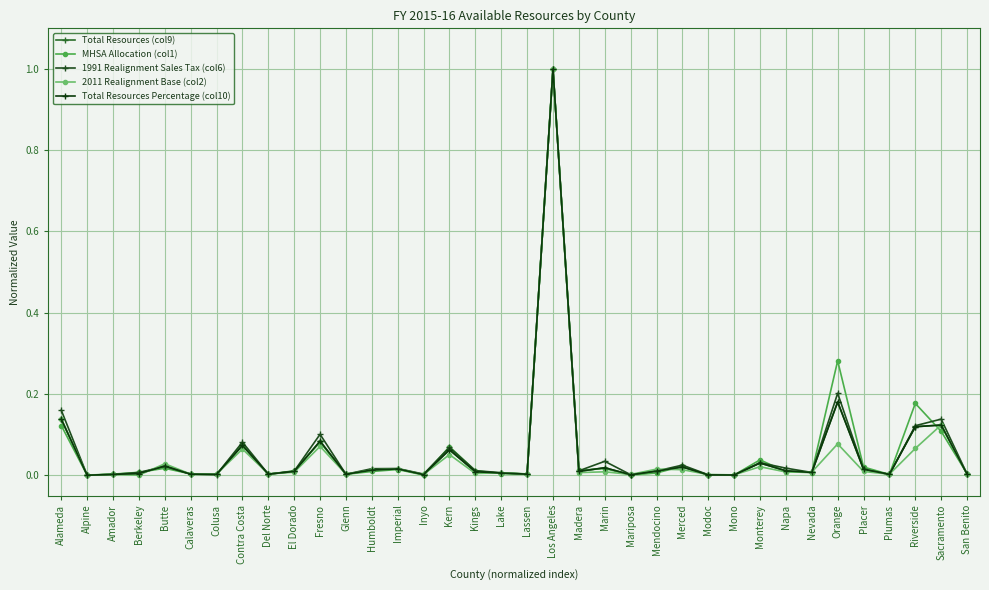

Between El Dorado and Inyo, which is larger?

El Dorado